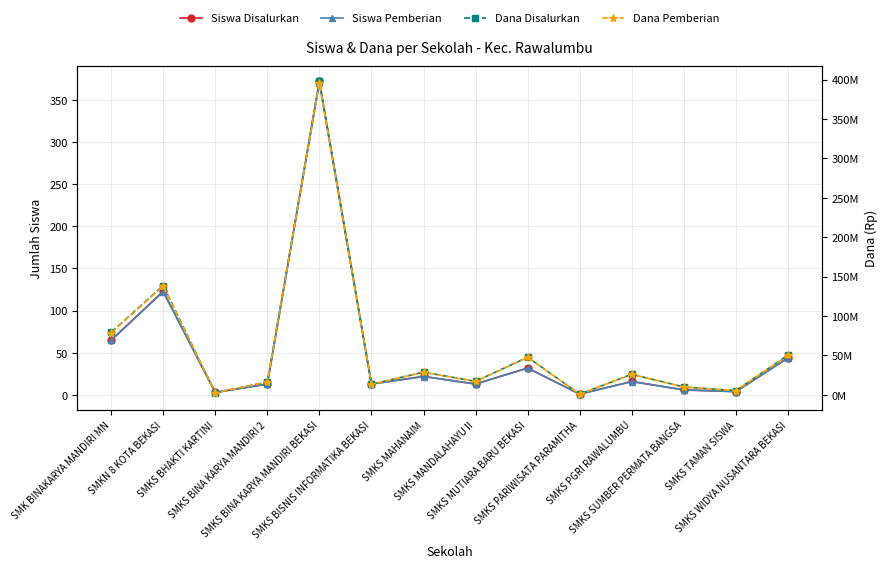

What is the label of the 8th point from the left?

SMKS MANDALAHAYU II